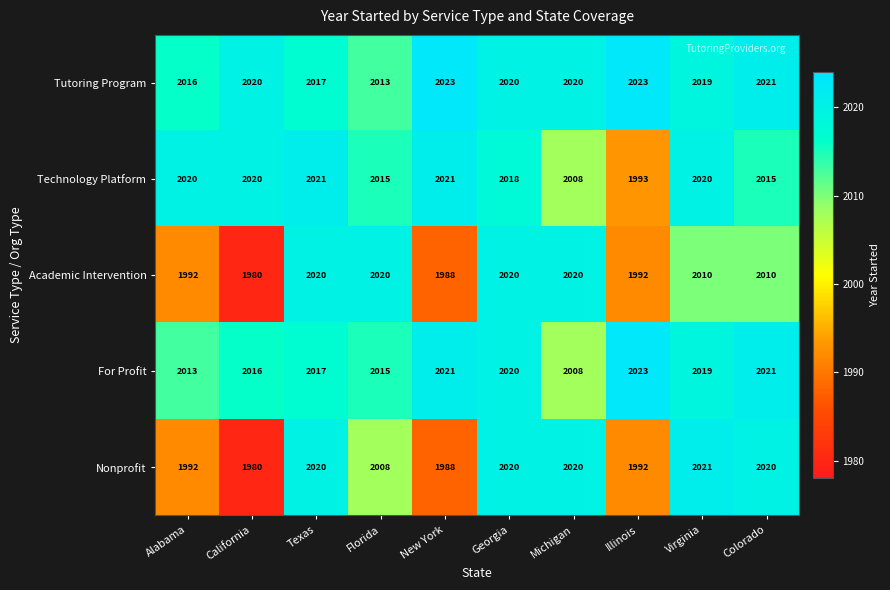

At which label does Academic Intervention first exceed 2010?

Texas